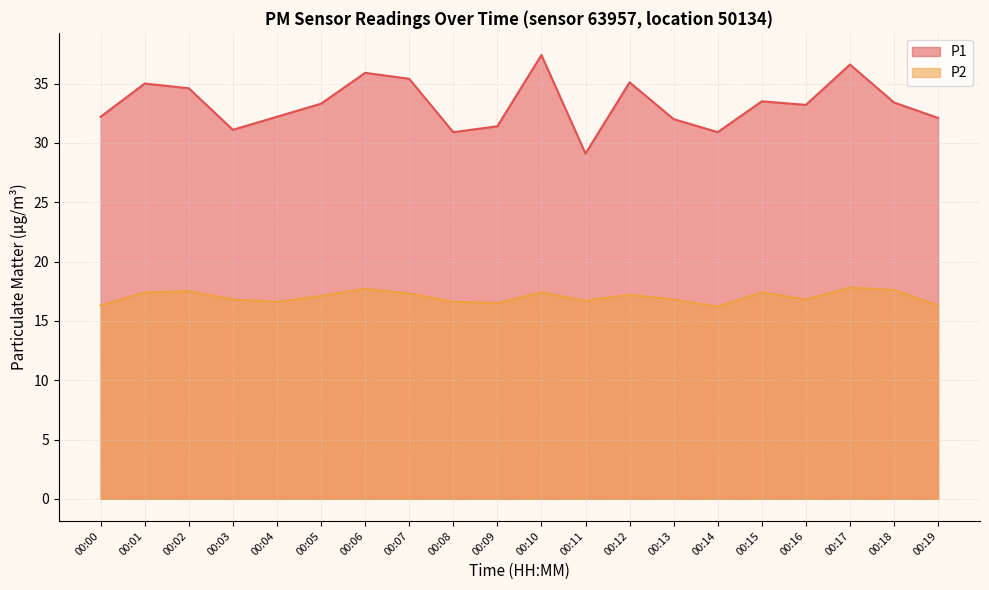

Which has a higher value, 00:08 or 00:13?

00:13